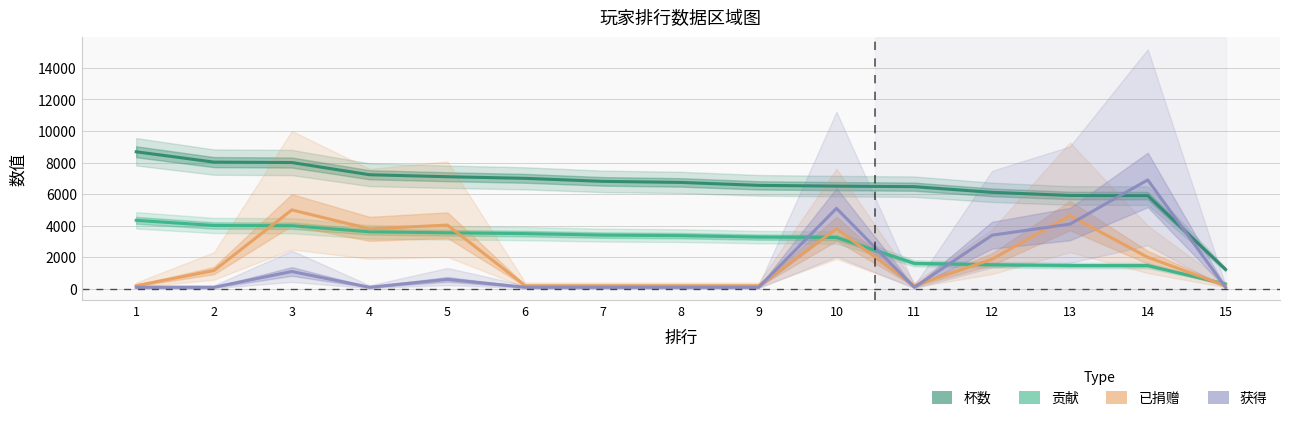

What is the difference between the 已捐赠 values at 9 and 13?

4440